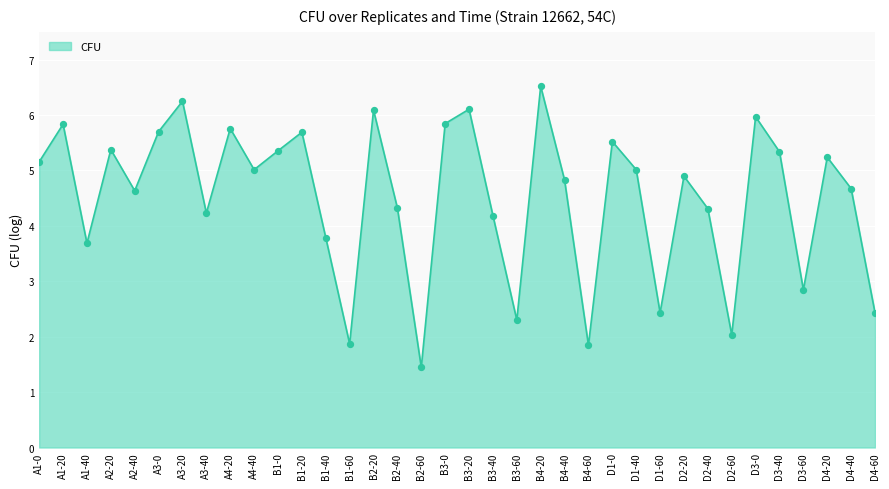

What is the ratio of the value at A3-40 to the value at D4-60?

1.7